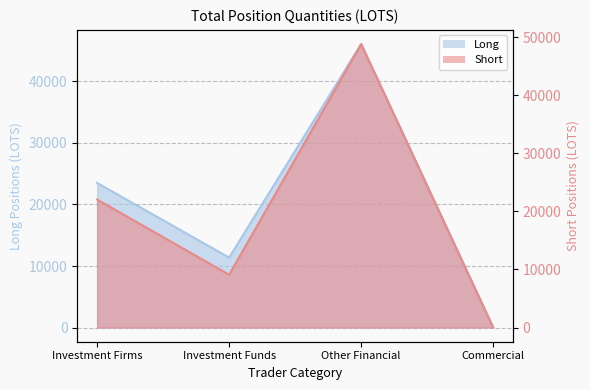

What position from the left is Other Financial?

3